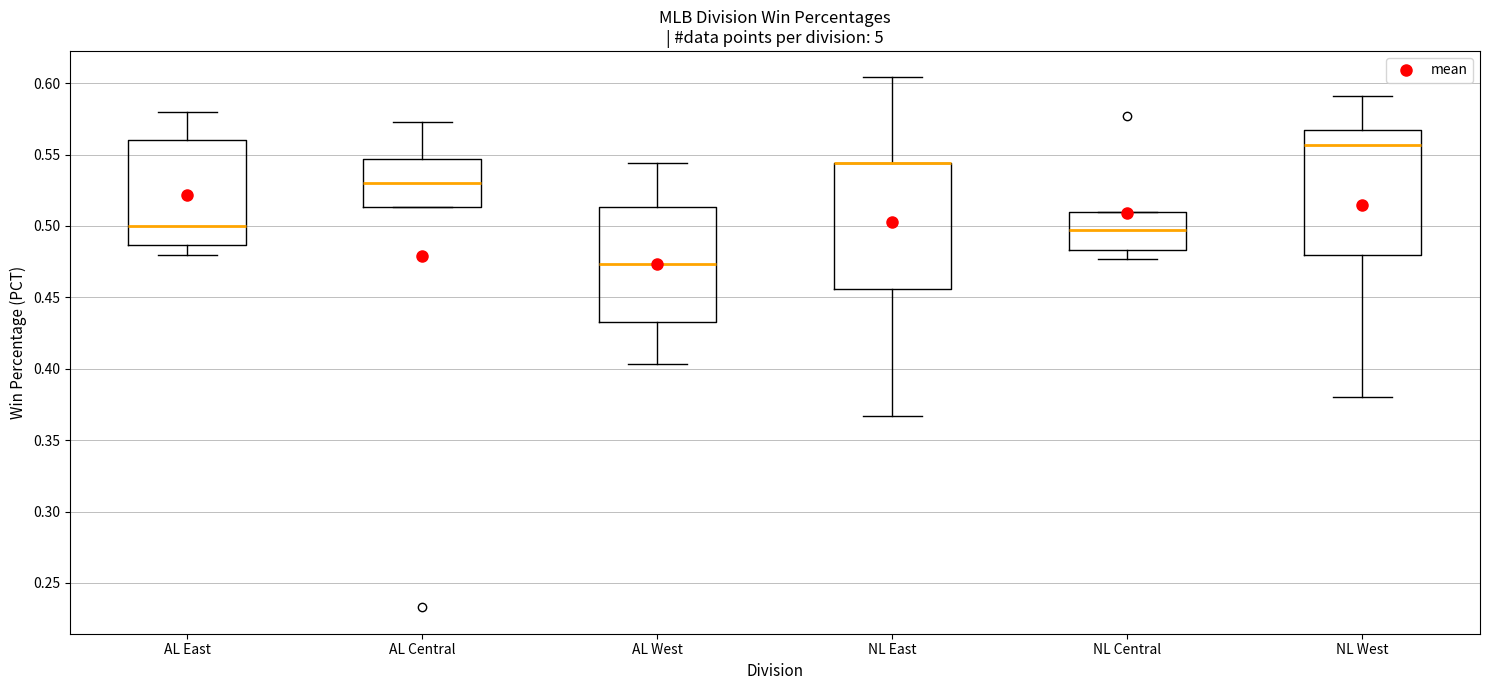

Where is the upper edge of the box for AL Central on the y-axis? The values are not printed on the chart, so give them approximately, as read against the axis.

0.545